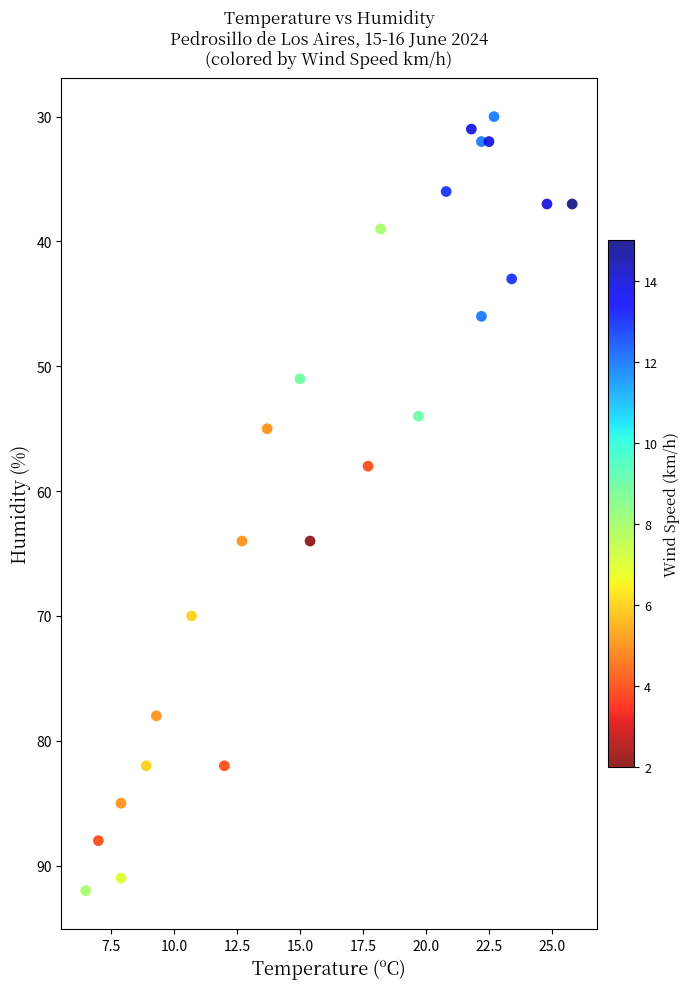

What is the range of Y values (max minus min)?

62